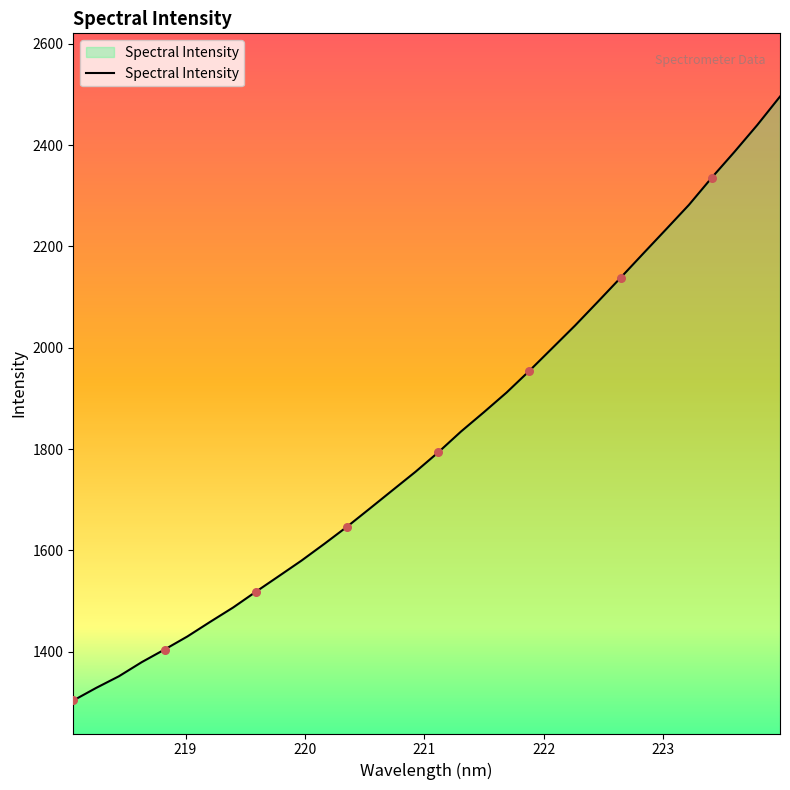

What is the difference between the maximum and minimum values?

1192.1